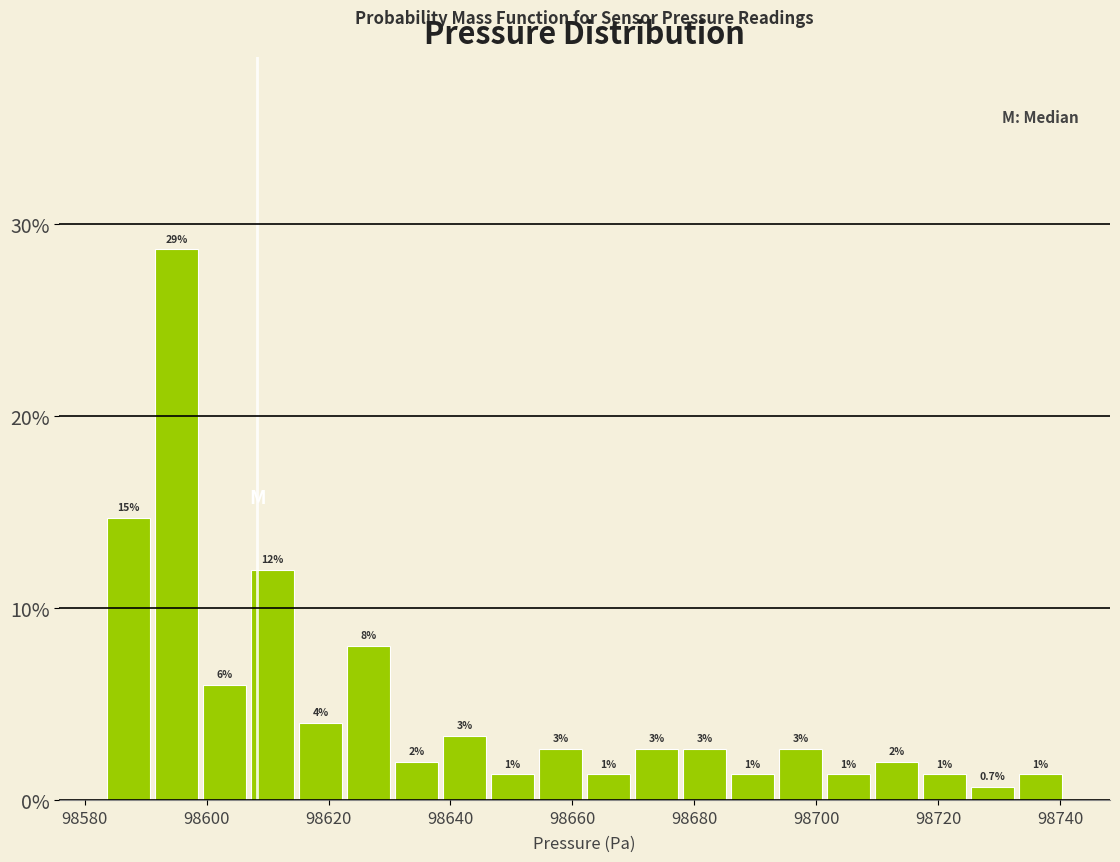

Around what value on the x-axis is the tallest bar? Give the approximate position of its centre, as read against the axis.

98596